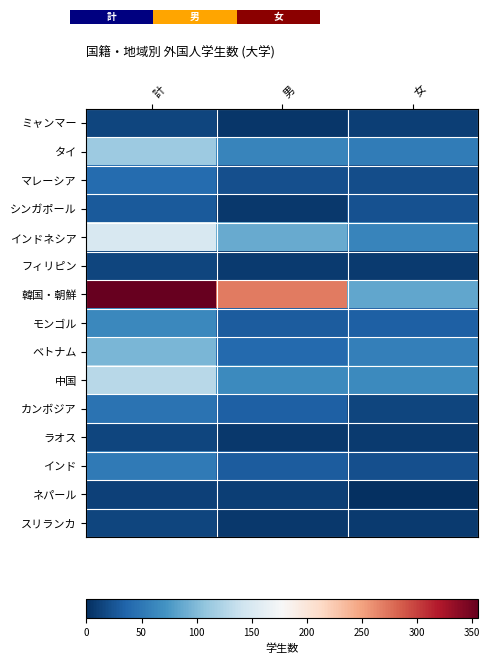

The value of シンガポール at 男 is 6. True or false?

True